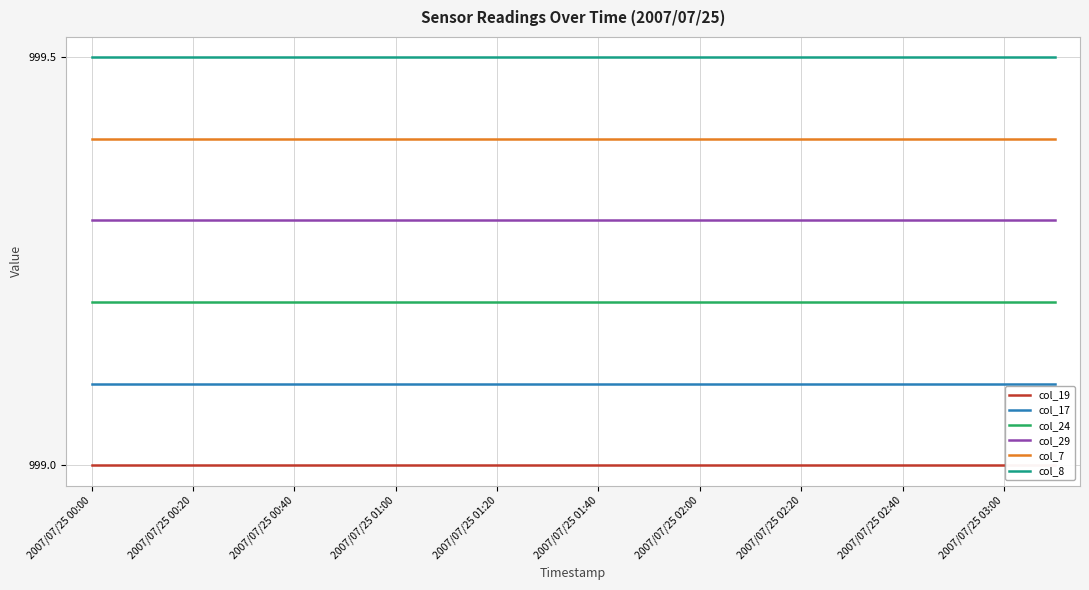

What is the minimum value shown in the chart?

999.0